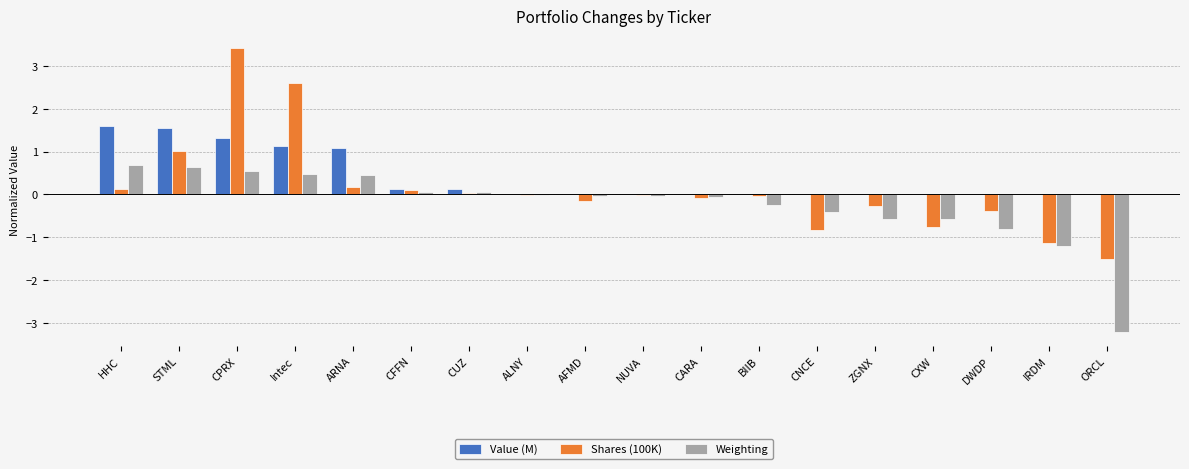

What is the total value across all series at CPRX?

5.3